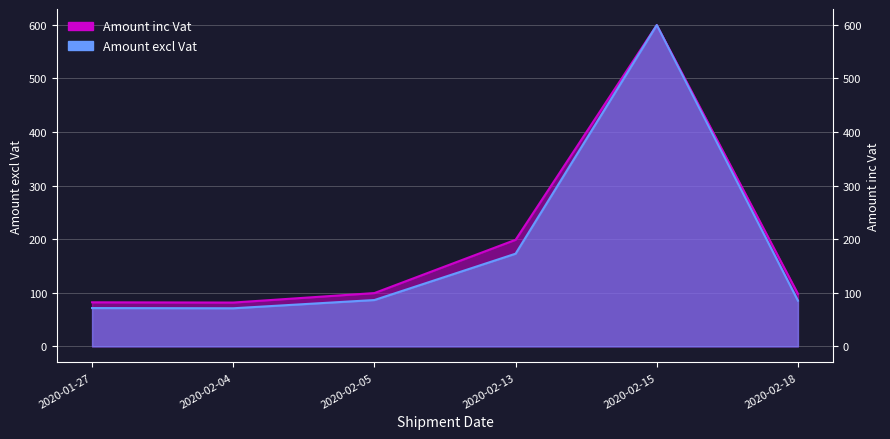

True or false: Amount excl Vat and Amount inc Vat intersect in this chart.

False